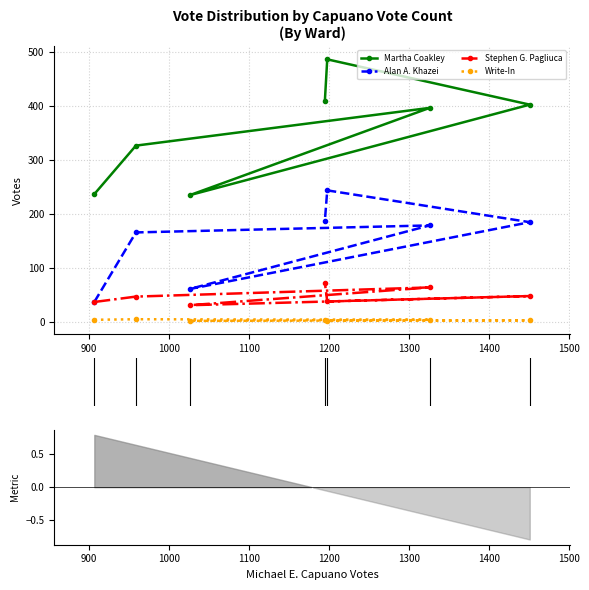

What is the sum of all Martha Coakley values?

2495